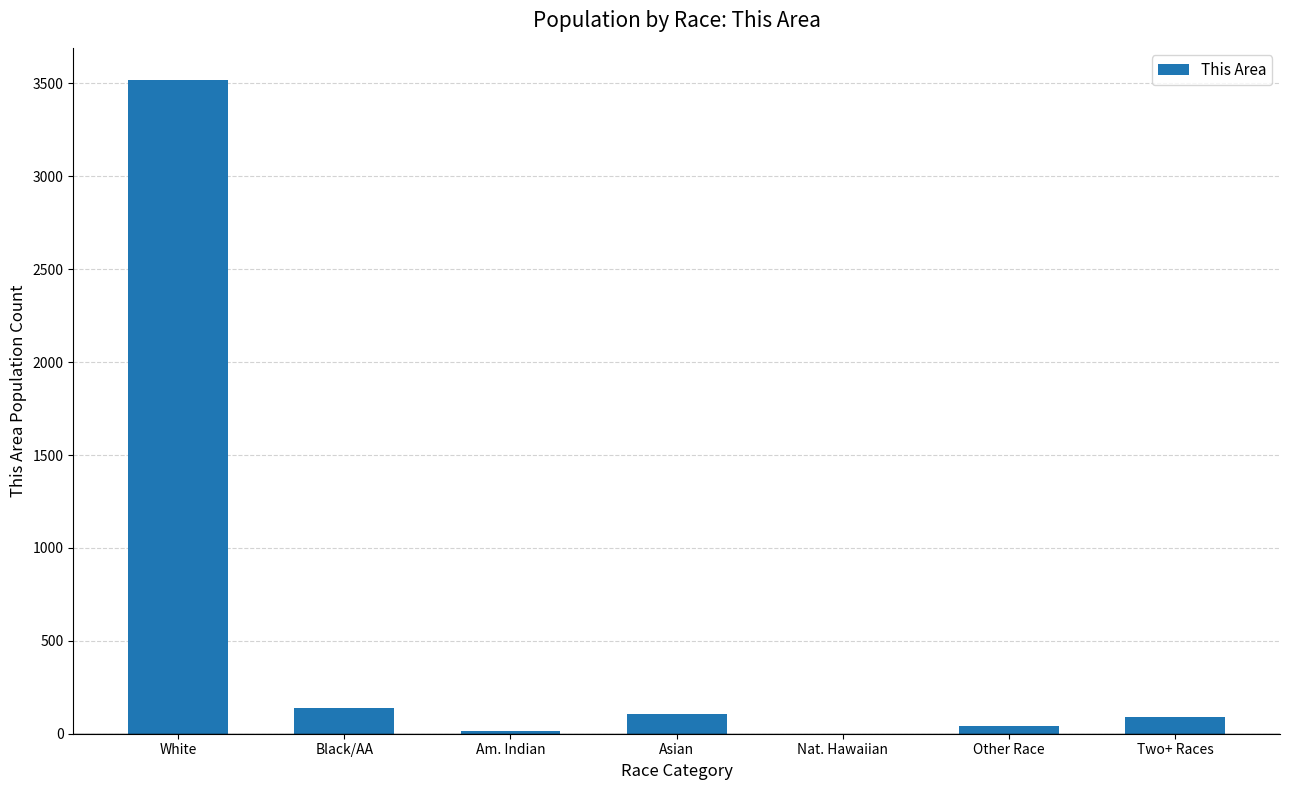

The chart shows a value of 107 at Asian. True or false?

True